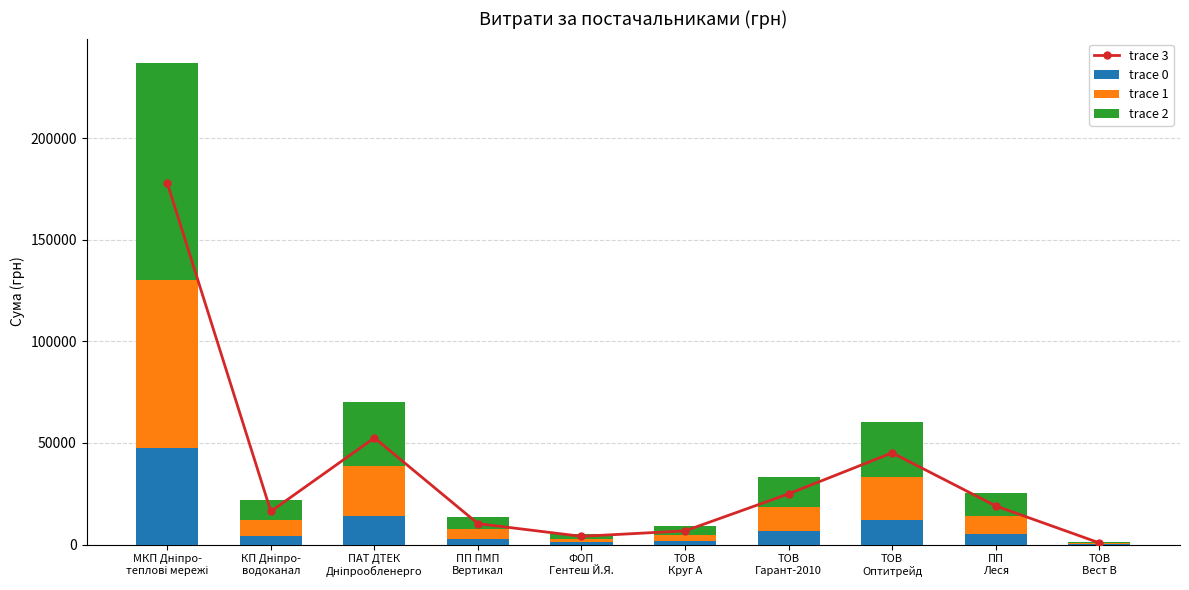

Reading left to right, list all the values displayed in this chart.

trace 3: 177828.6	16308.7	52501.4	10287.0	4041.5	6728.5	24947.9	45128.7	19014.8	840.0
trace 0: 47421.0	4349.0	14000.4	2743.2	1077.7	1794.3	6652.8	12034.3	5070.6	224.0
trace 1: 82986.7	7610.7	24500.6	4800.6	1886.0	3139.9	11642.3	21060.1	8873.6	392.0
trace 2: 106697.2	9785.2	31500.8	6172.2	2424.9	4037.1	14968.7	27077.2	11408.9	504.0